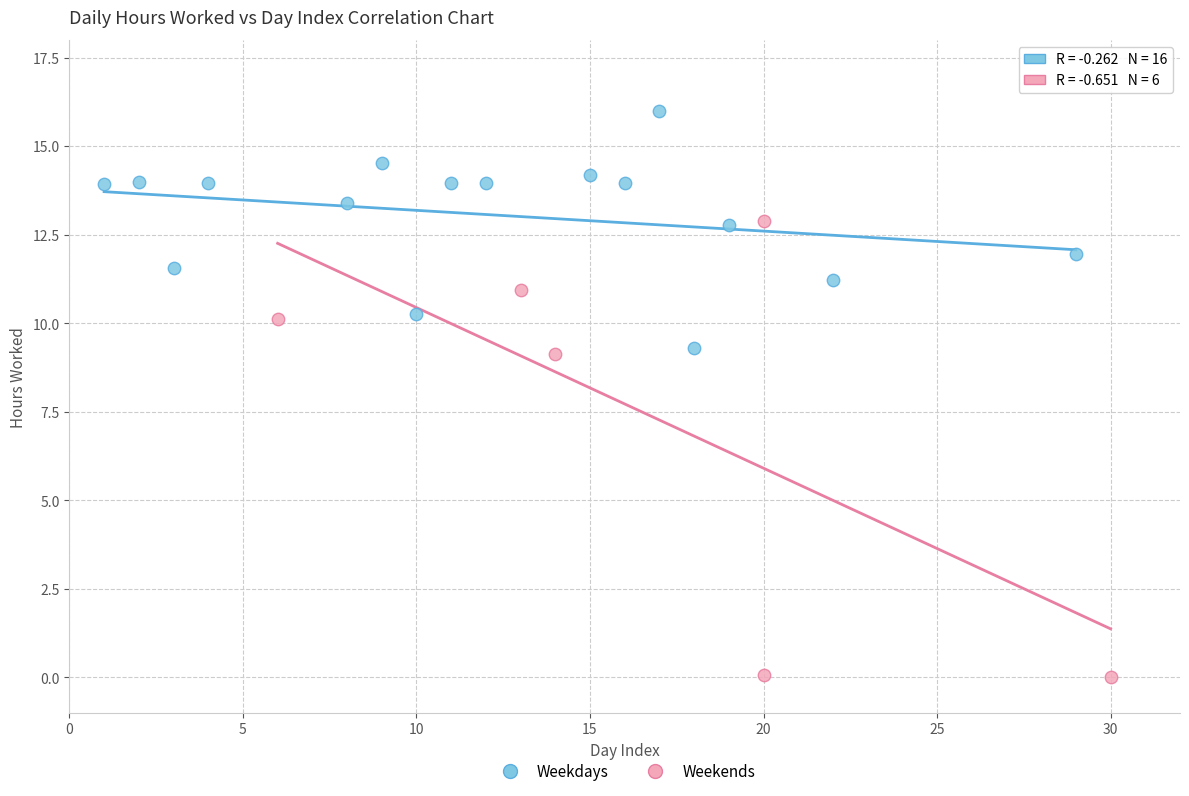

Which series has the widest spread of Y values?

Weekends